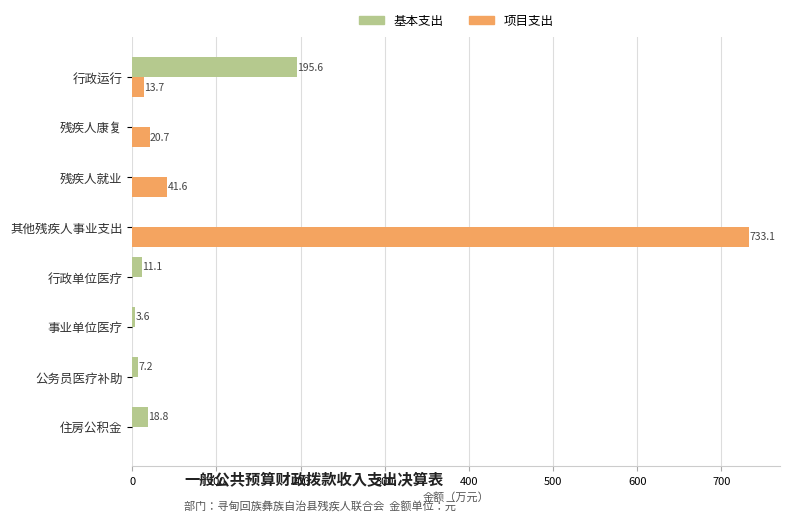

Which category has the highest value across all series?

其他残疾人事业支出